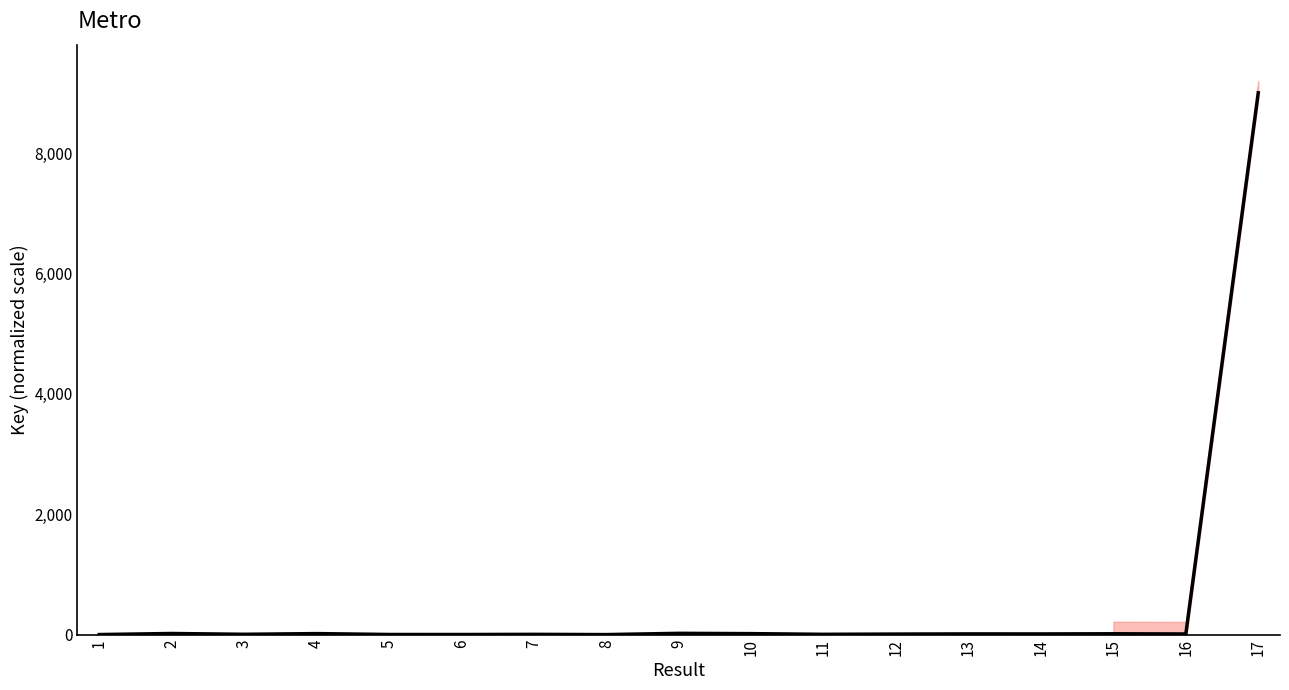

Reading left to right, list all the values displayed in this chart.

1=0.5	2=18.2	3=4.9	4=16.4	5=1.7	6=1.1	7=3.9	8=0.0	9=20.9	10=15.9	11=4.4	12=8.6	13=11.3	14=10.8	15=13.7	16=10.3	17=9000.0